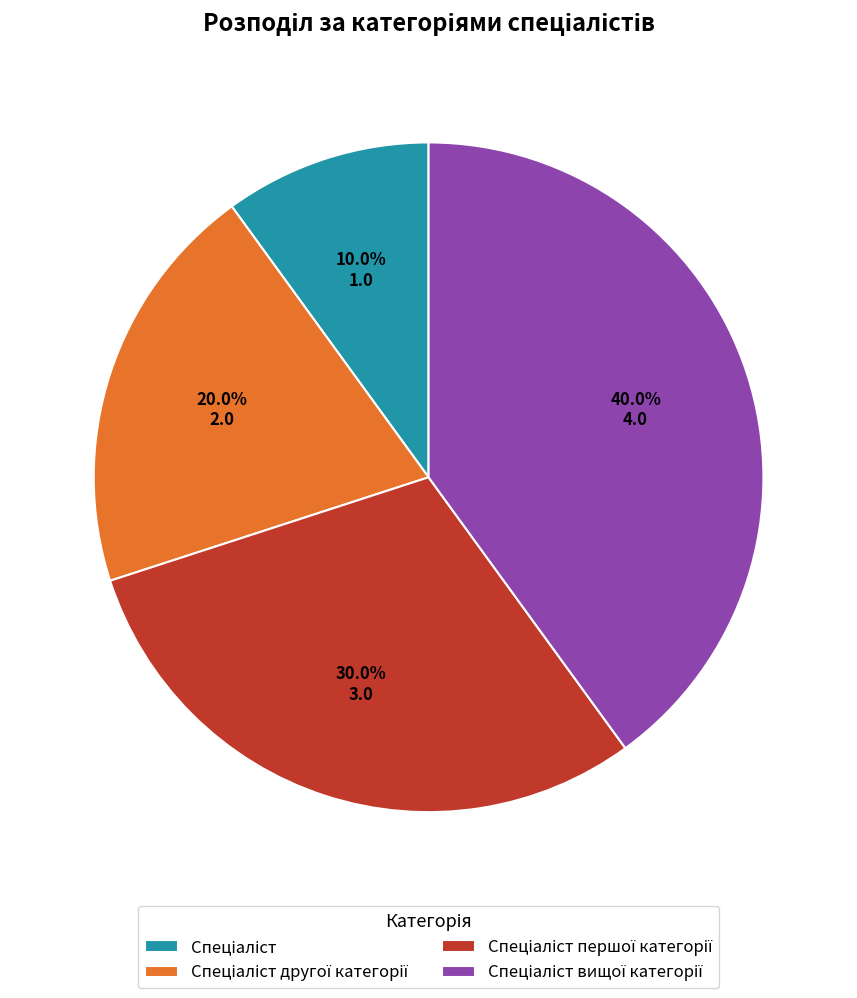

Is there a majority slice in this chart?

No